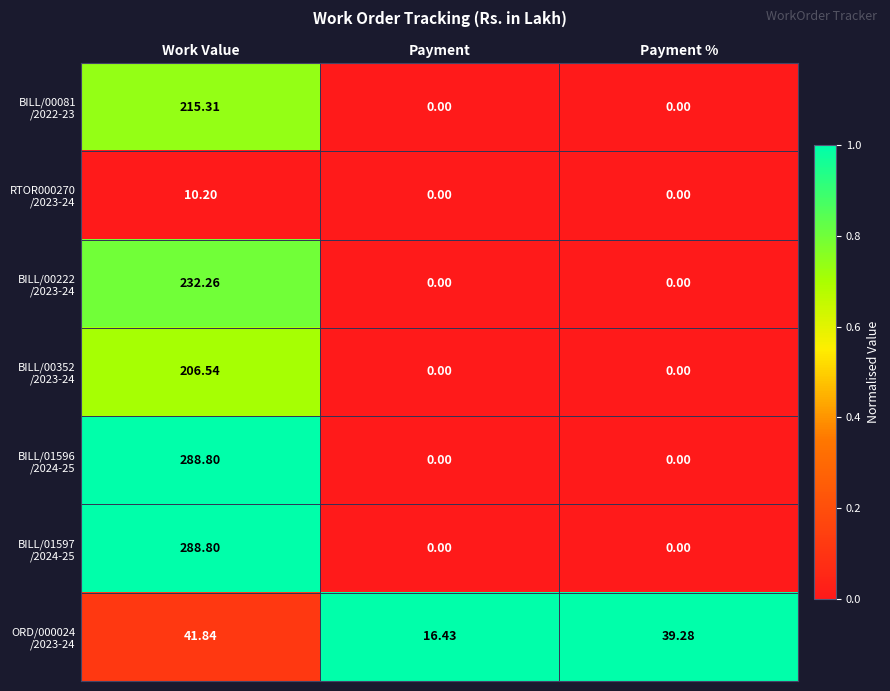

What is the total value across all series at Payment %?

39.3